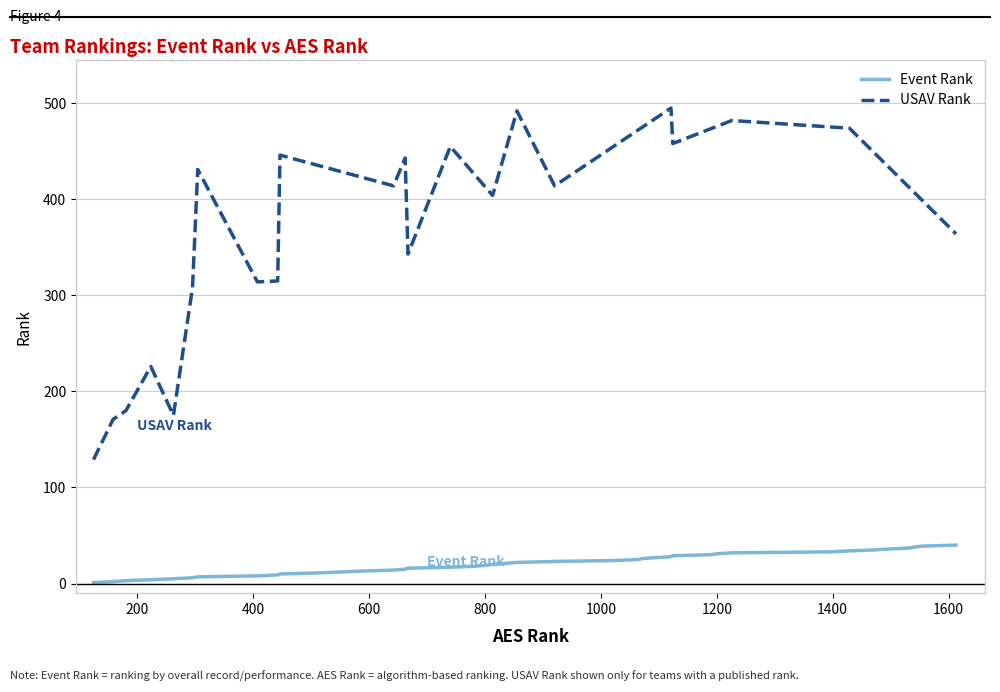

What is the minimum value shown in the chart?

1